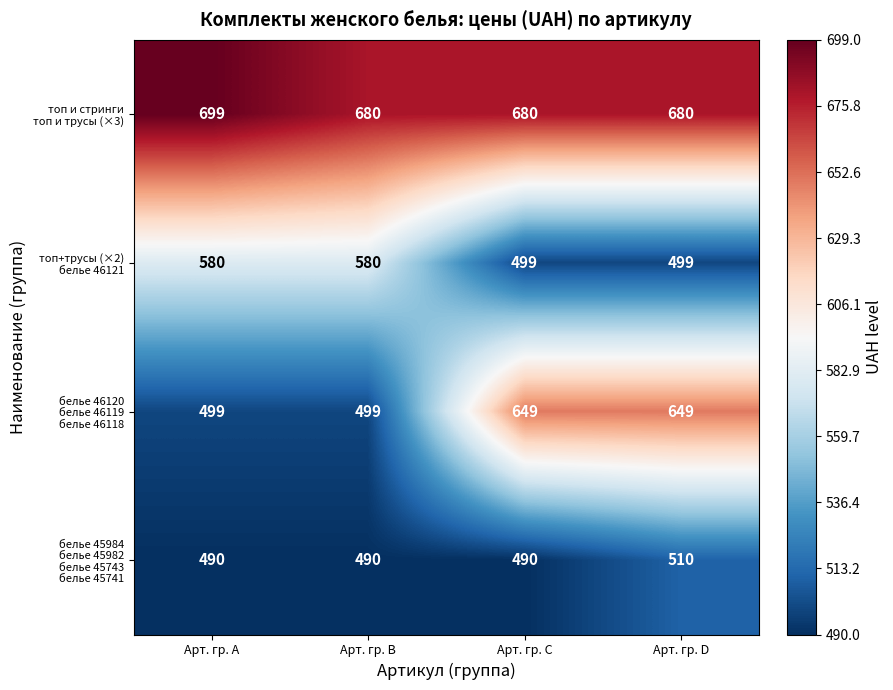

What is the spread (max minus min) of values at Арт. гр. C?

190